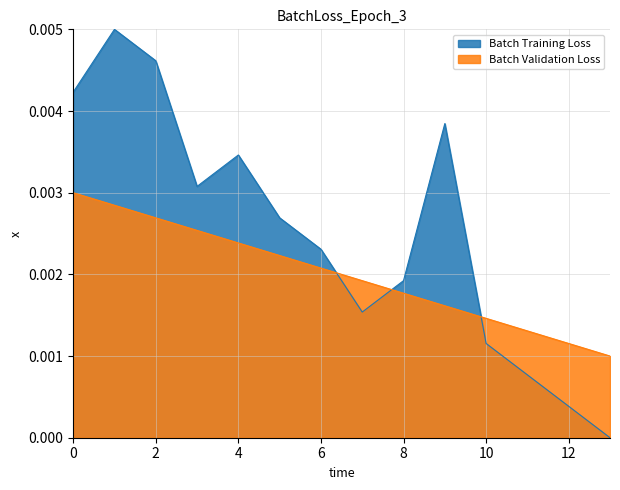

Rank the series by their maximum value, from highest to lowest.

Batch Training Loss, Batch Validation Loss